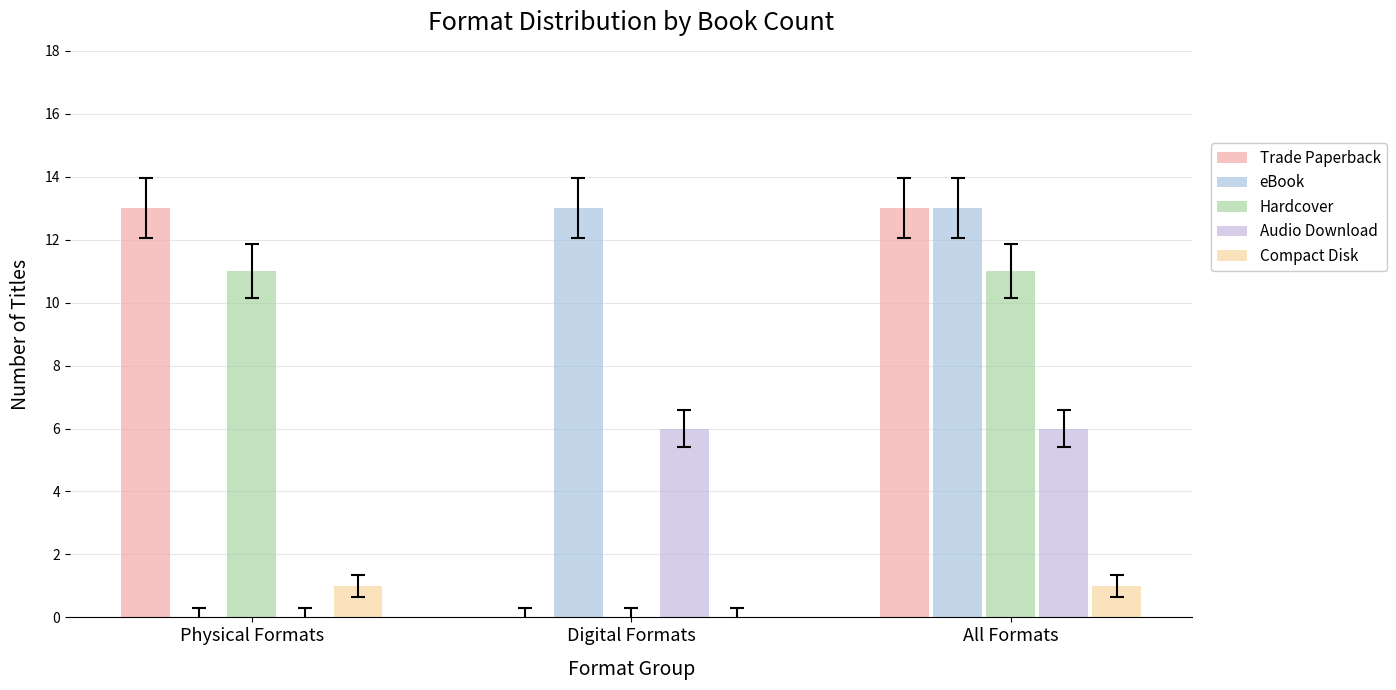

How many groups of bars are there?

3